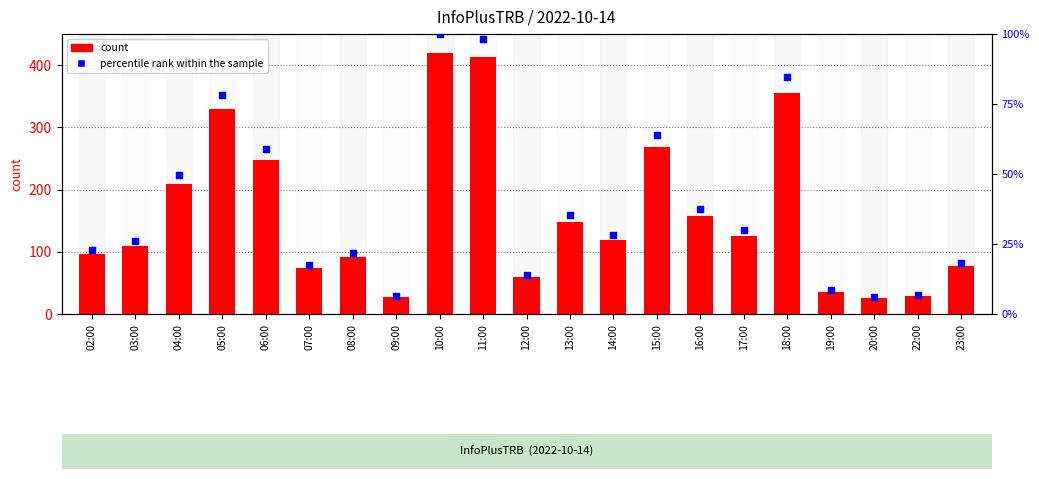

Is the value of count at 20:00 greater than the value of percentile rank within the sample at 14:00?

No